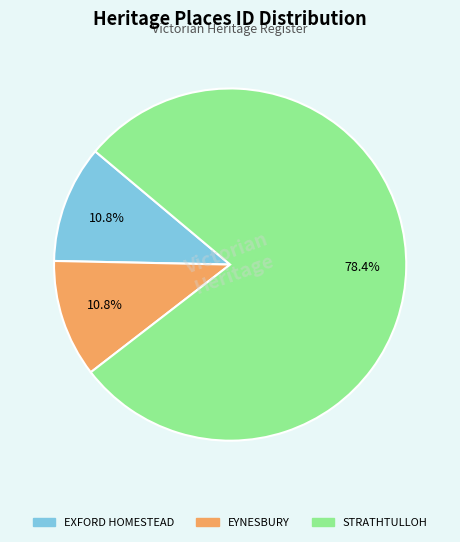

What is the ratio of the value at EXFORD HOMESTEAD to the value at EYNESBURY?

1.0